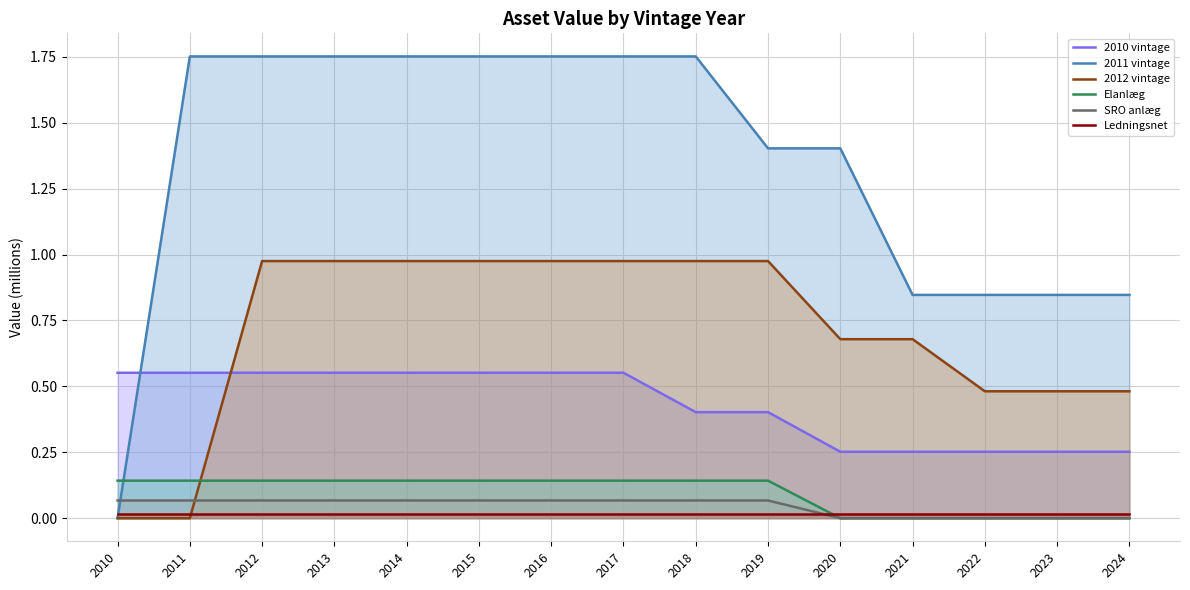

Which has a higher value, 2013 or 2024?

2013